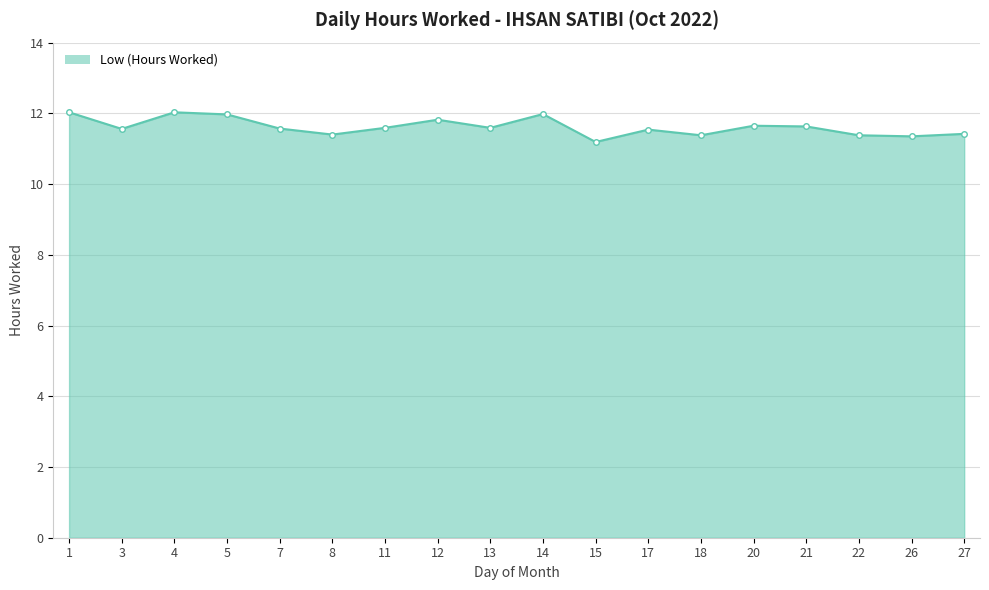

True or false: the data shows 11.4 at 18.

True